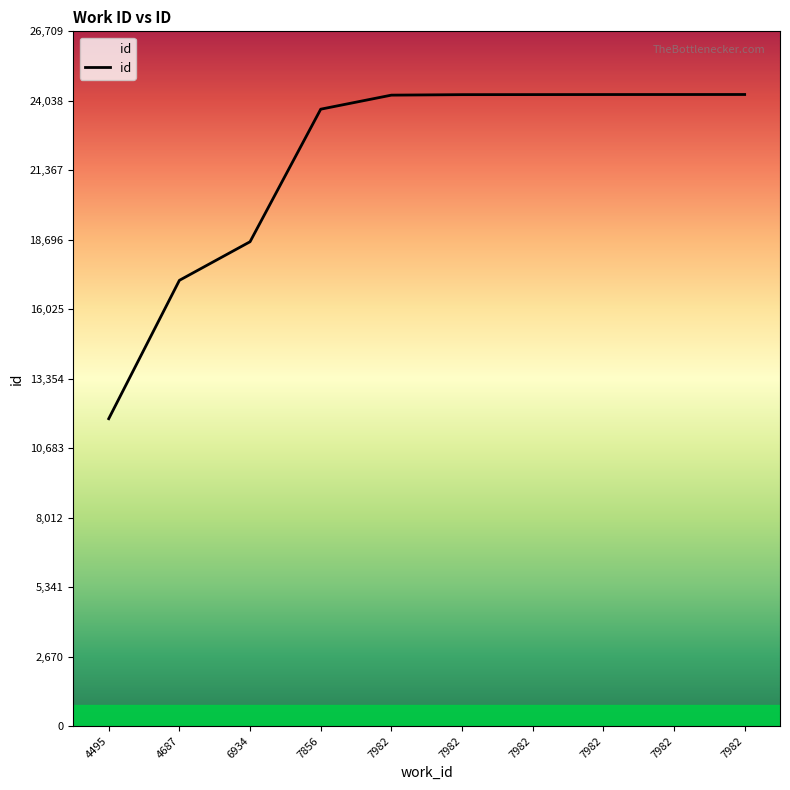

List the labels in order of value, largest first.

7982, 7982, 7982, 7982, 7982, 7982, 7856, 6934, 4687, 4495